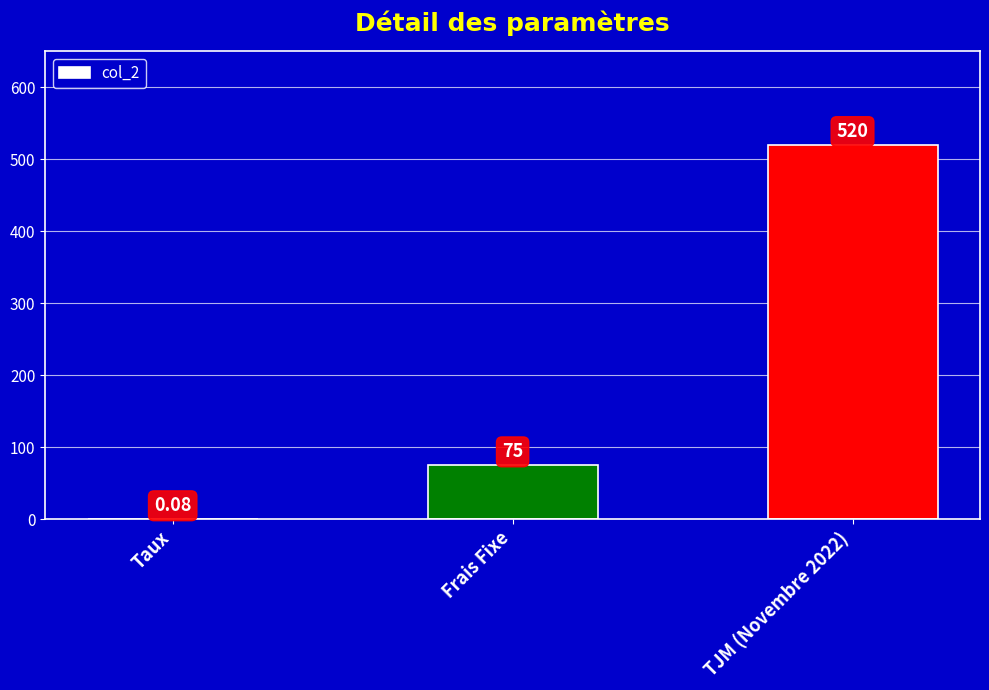

What value does the data have at Frais Fixe?

75.0